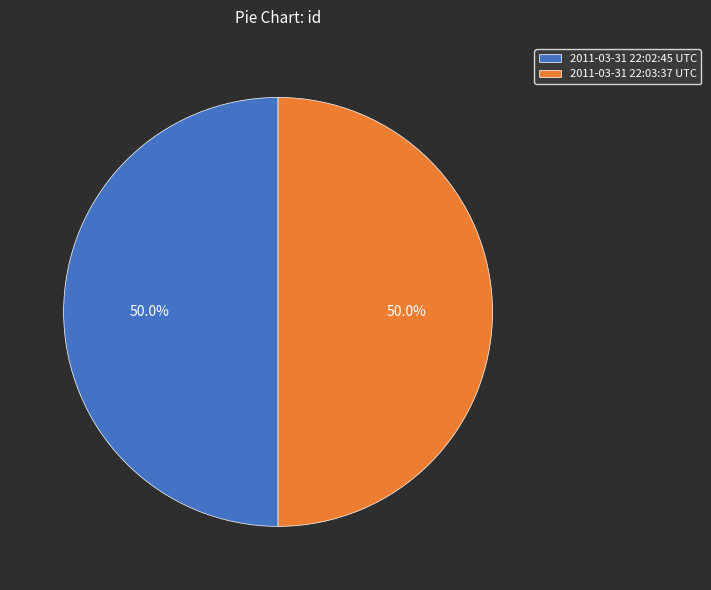

Is it true that 2011-03-31 22:02:45 UTC is 62% of the pie?

False